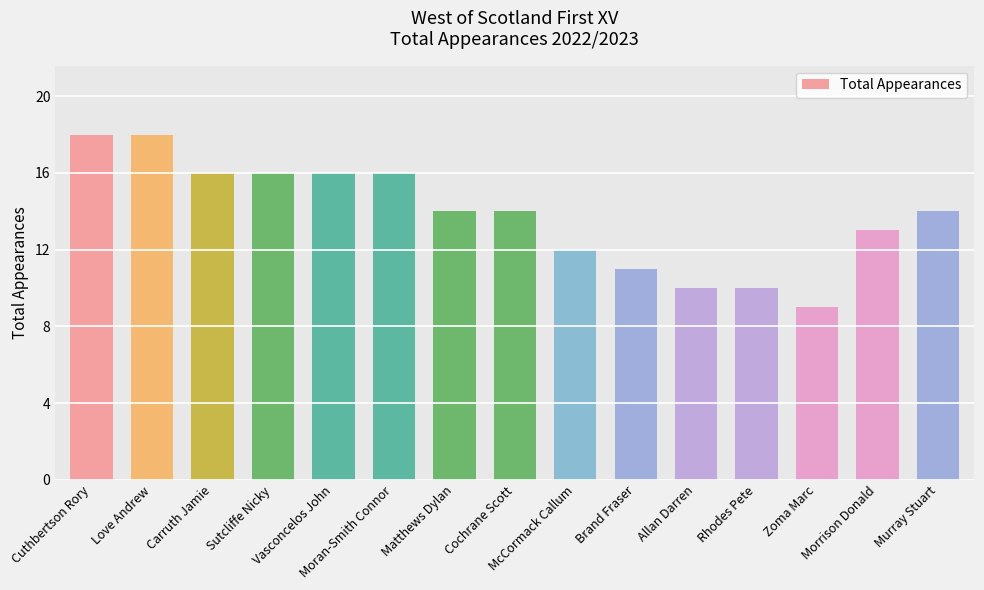

Approximately how many times larger is the value at Brand Fraser compared to McCormack Callum?

0.9